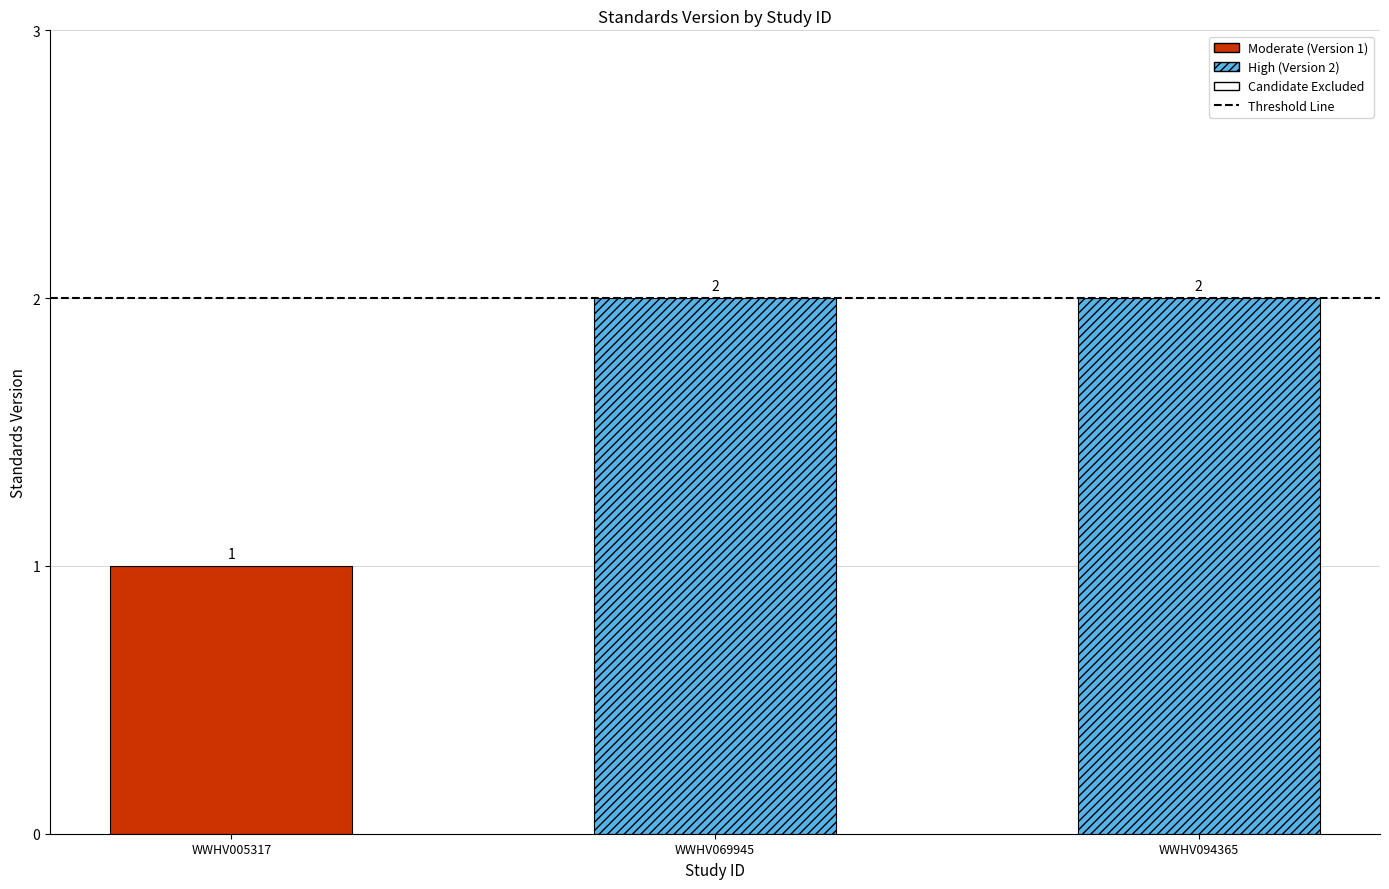

What is the ratio of the value at WWHV005317 to the value at WWHV094365?

0.5